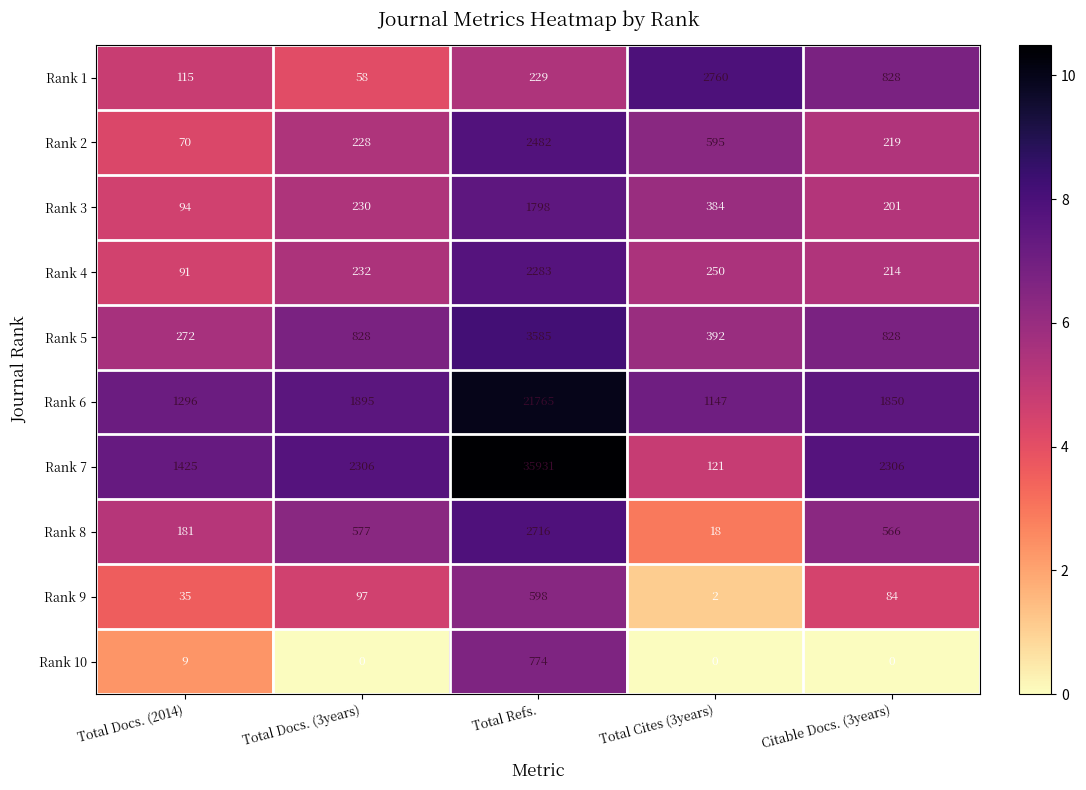

At how many categories does at least one series exceed 0?

5